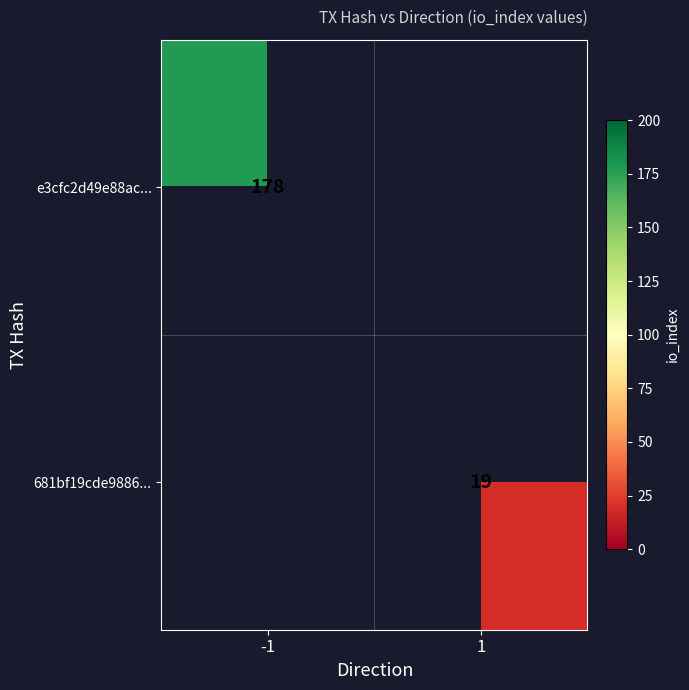

What is the maximum value shown in the chart?

178.0